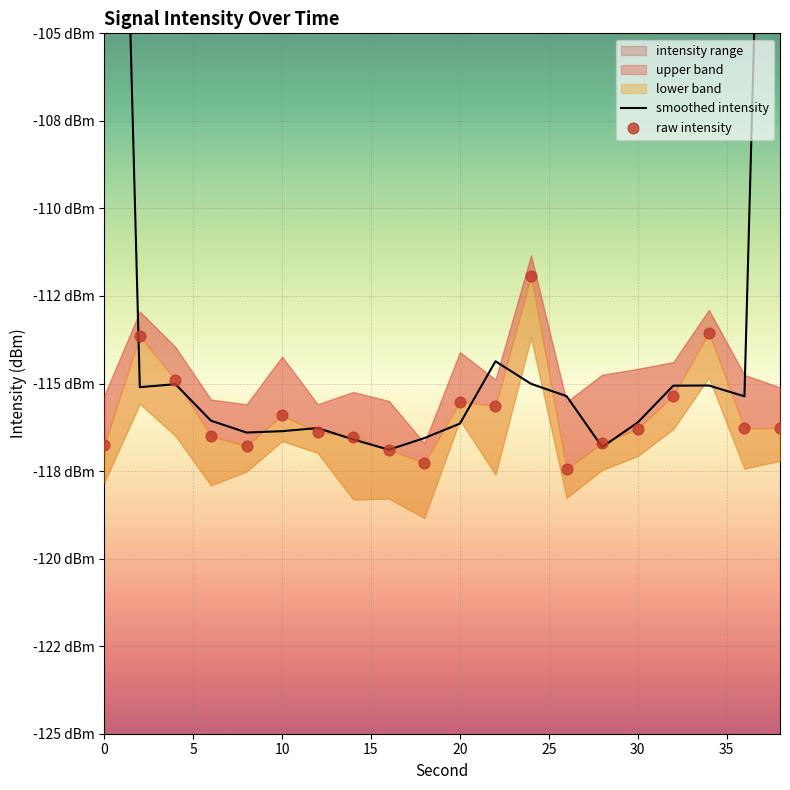

Is the value of smoothed intensity at 13 greater than the value of raw intensity at 25?

Yes